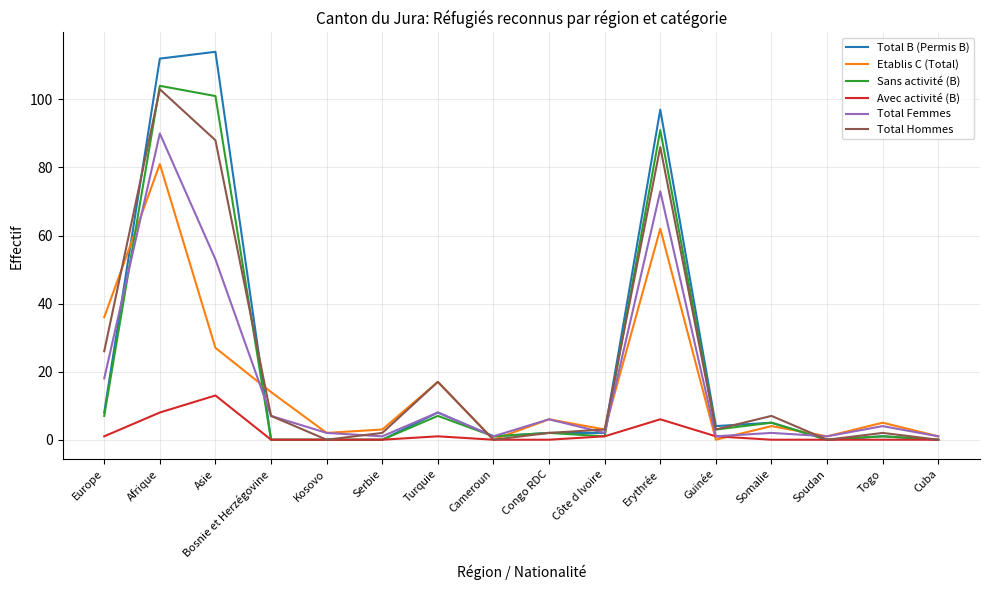

At which category is the sum across all series the highest?

Afrique